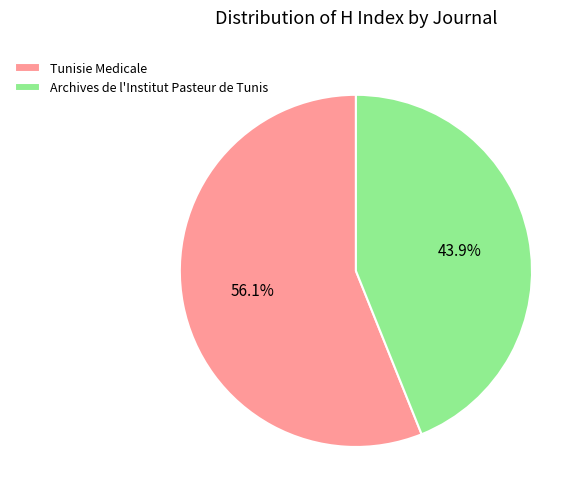

To the nearest percent, what is the average slice percentage?

50%